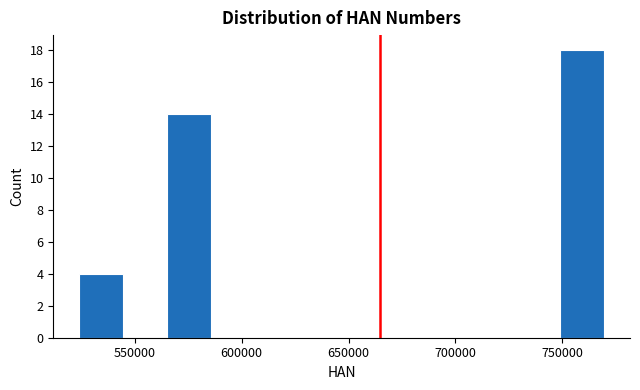

Reading left to right, transcribe this chart: for each bar, give the range it covers on the x-axis and its height. Neither the bar edges nor the heights are printed on the chart, so give them approximately, as read against the axes.

525000 to 545000: 4
545000 to 565000: 0
565000 to 585000: 14
585000 to 605000: 0
605000 to 625000: 0
625000 to 645000: 0
645000 to 665000: 0
665000 to 690000: 0
690000 to 710000: 0
710000 to 730000: 0
730000 to 750000: 0
750000 to 770000: 18